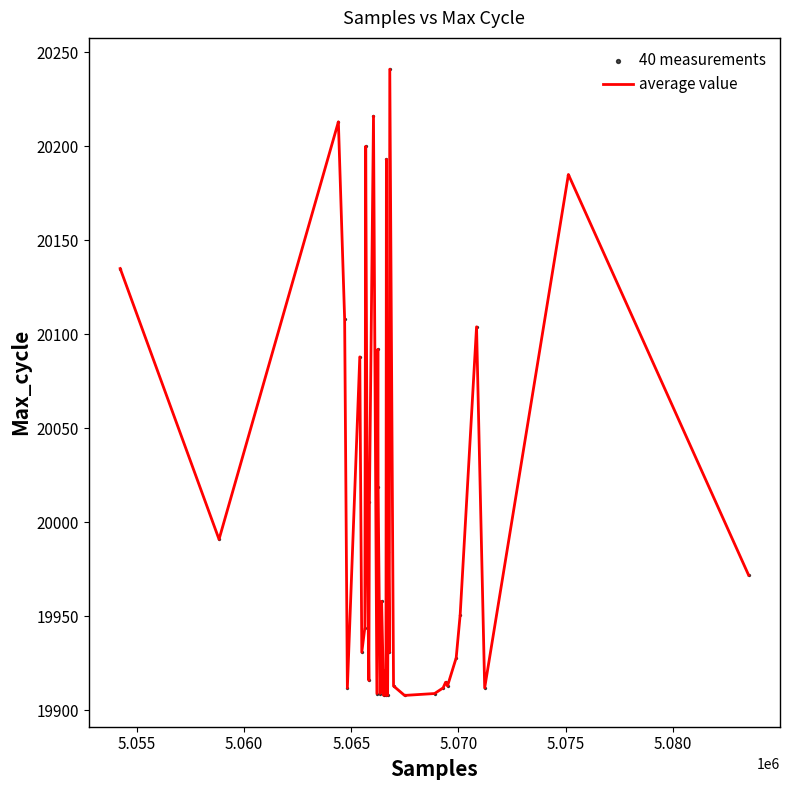

What is the difference between the maximum and minimum values?

333